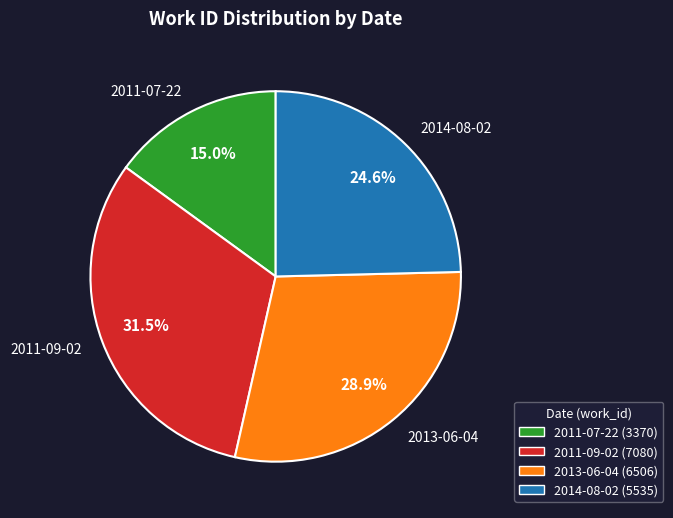

Which slice is the smallest?

2011-07-22